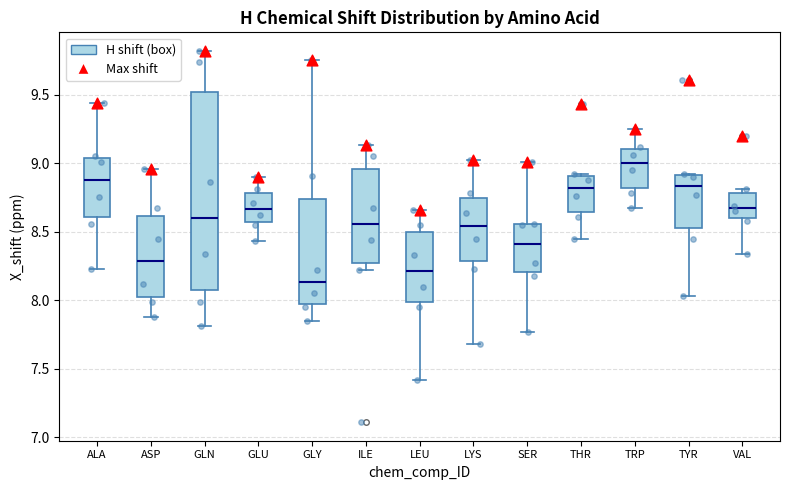

Which box has the highest median line?

TRP